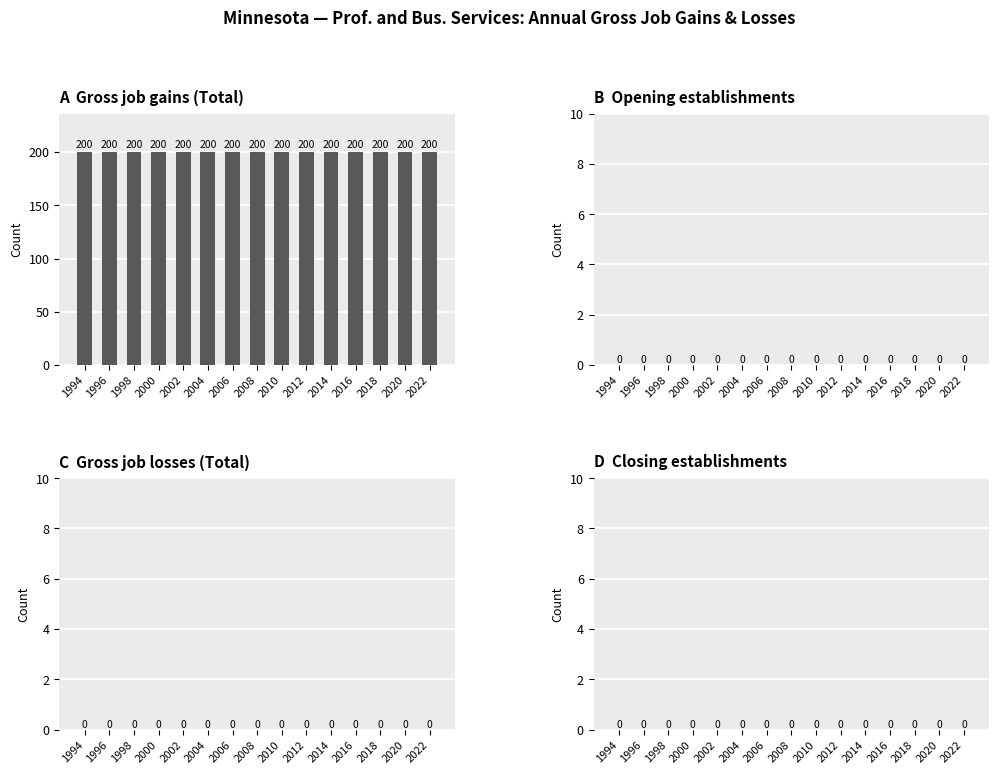

Which has a higher value, 2002 or 2000?

2002